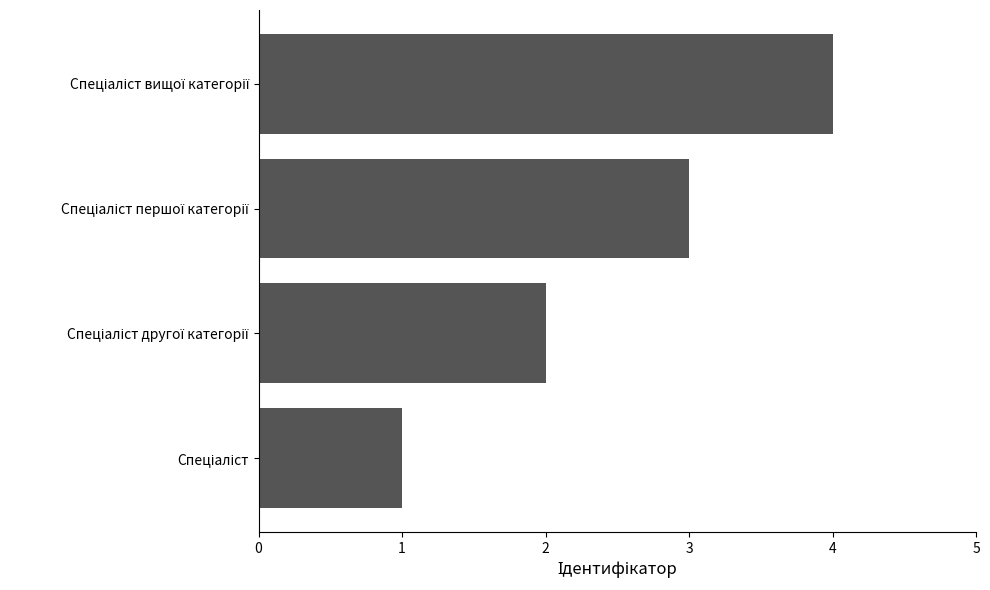

What is the sum of all values?

10